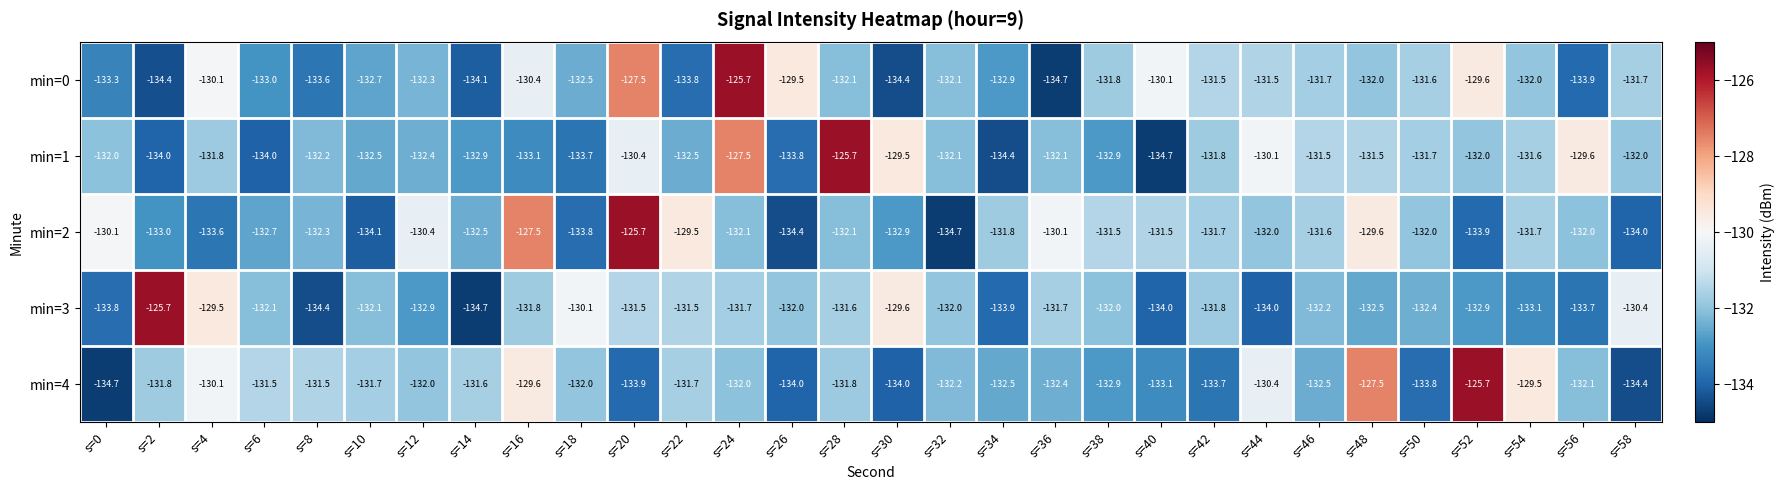

Where does the min=1 series first go above -132?

s=4